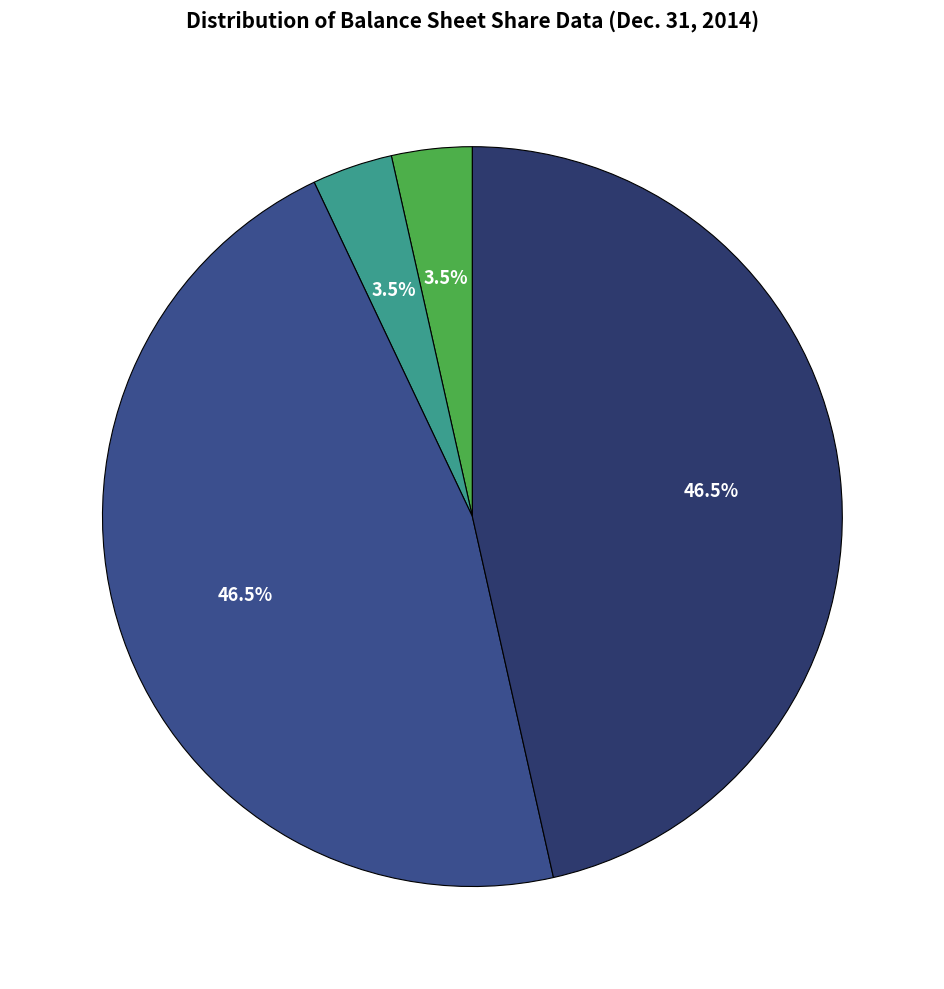

Is there a majority slice in this chart?

No